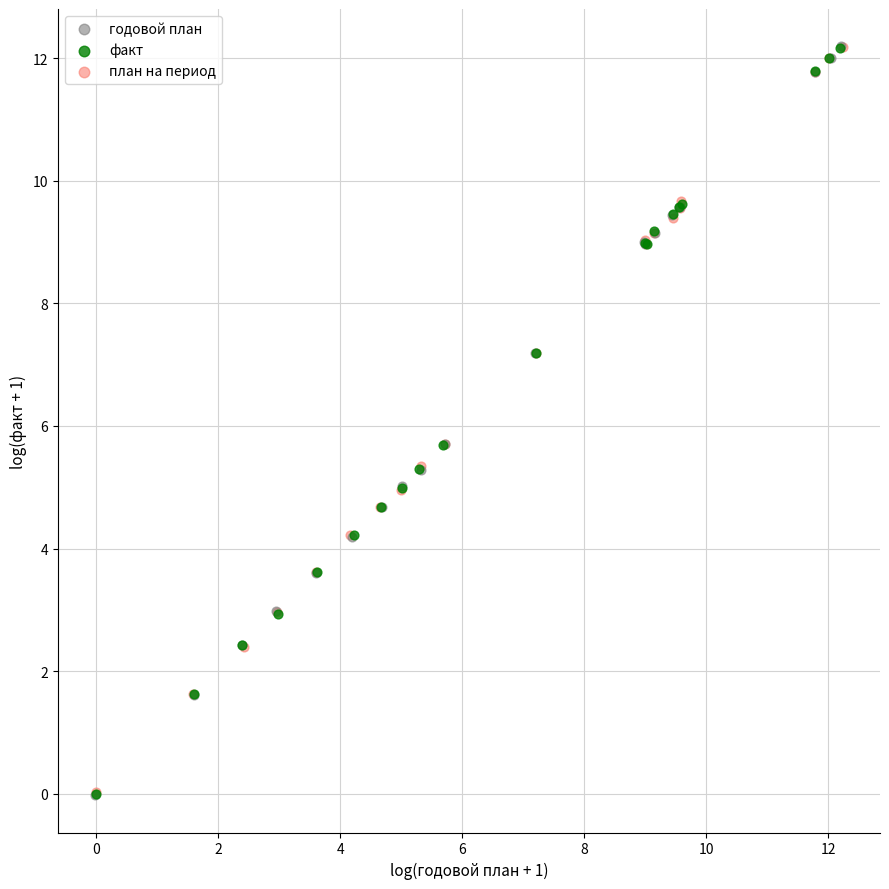

Which series has the widest spread of Y values?

годовой план